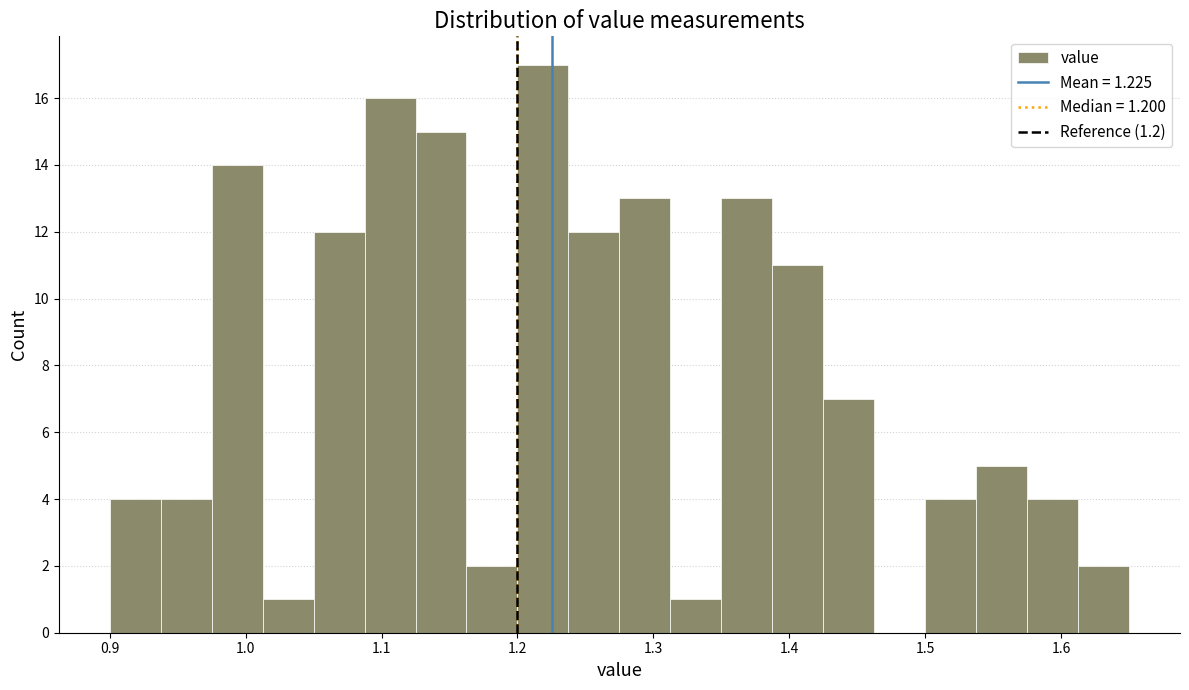

Around what value on the x-axis is the tallest bar? Give the approximate position of its centre, as read against the axis.

1.22